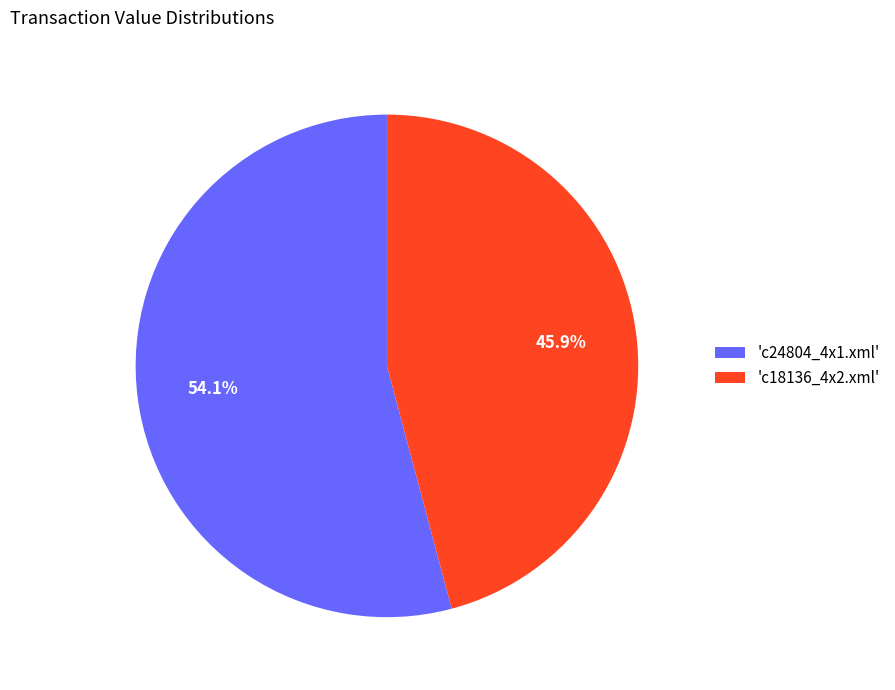

Does 'c24804_4x1.xml' account for over 50% of the chart?

Yes